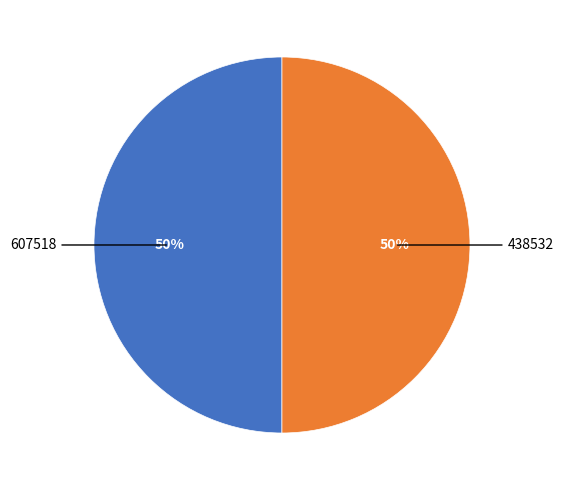

To the nearest percent, what is the average slice percentage?

50%